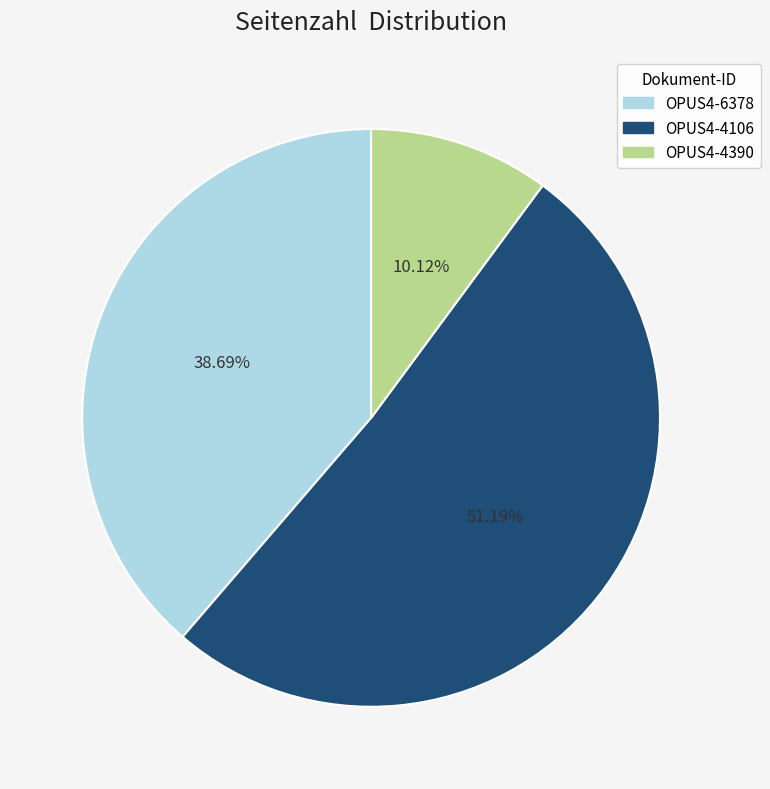

Approximately how many times larger is the value at OPUS4-6378 compared to OPUS4-4106?

0.8